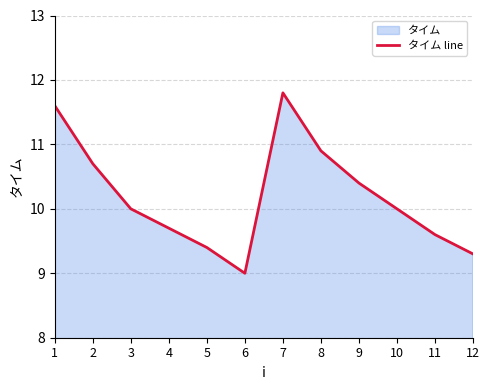

Reading left to right, list all the values displayed in this chart.

1=11.6	2=10.7	3=10.0	4=9.7	5=9.4	6=9.0	7=11.8	8=10.9	9=10.4	10=10.0	11=9.6	12=9.3